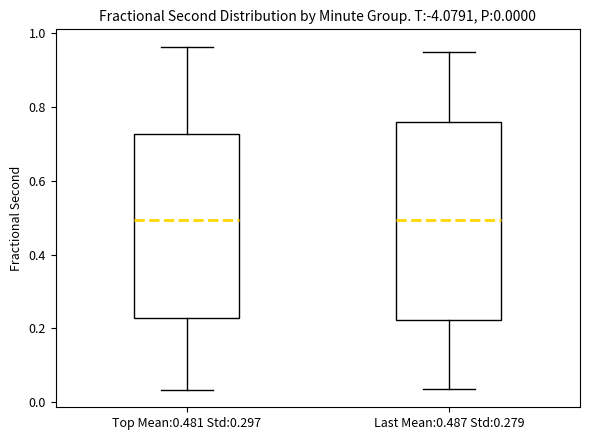

Comparing the boxes themselves (not the whiskers), which one is the tallest?

Last Mean:0.487 Std:0.279